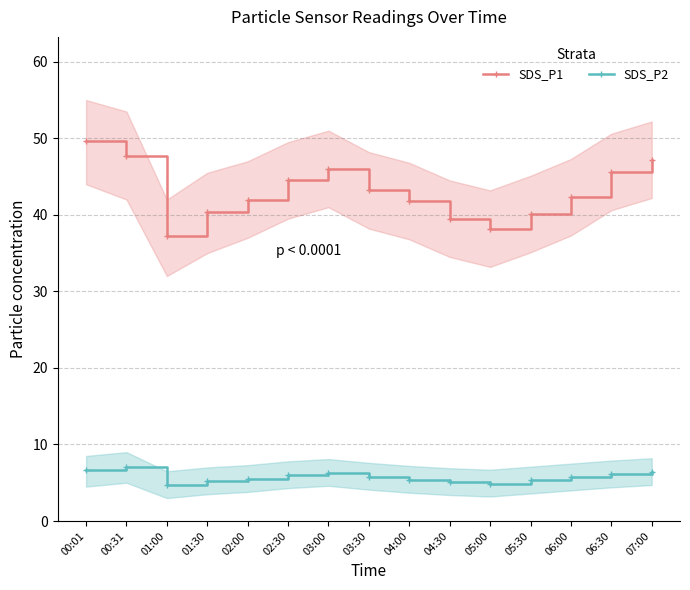

Reading left to right, extract all data points from this chart.

SDS_P1: 49.6	47.7	37.2	40.4	42.0	44.5	46.0	43.2	41.8	39.5	38.2	40.1	42.3	45.6	47.2
SDS_P2: 6.6	7.1	4.7	5.2	5.5	6.0	6.3	5.8	5.4	5.1	4.9	5.3	5.7	6.1	6.4